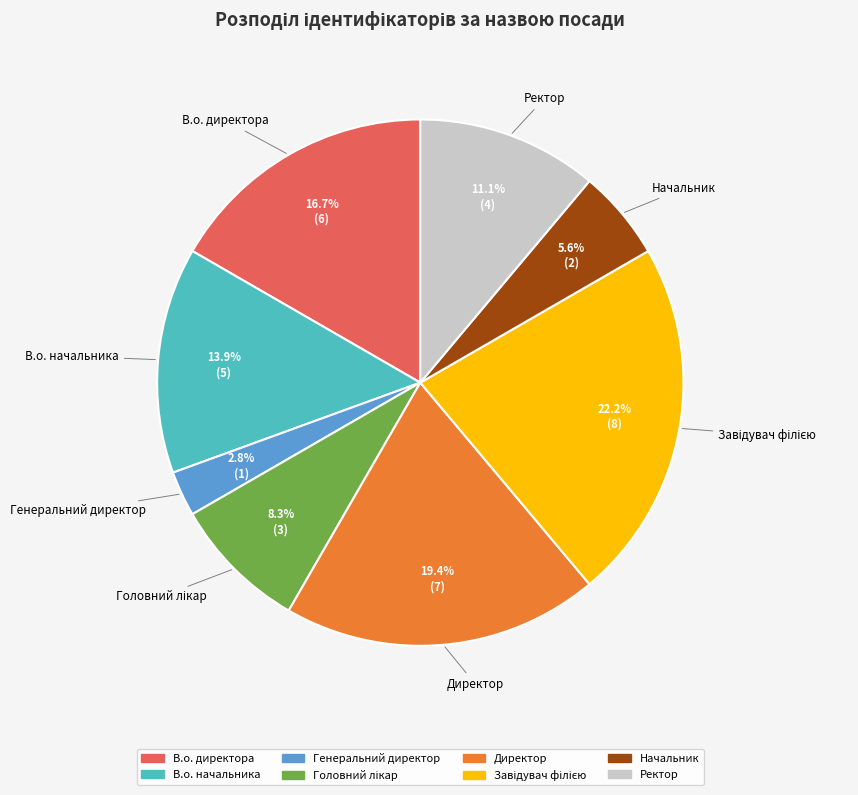

What is the smallest slice in the pie chart?

Генеральний директор